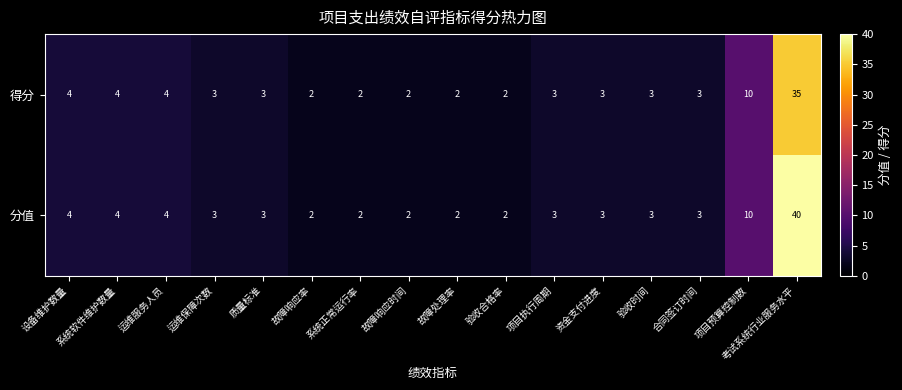

Which label corresponds to the largest value in the chart?

考试系统行业服务水平